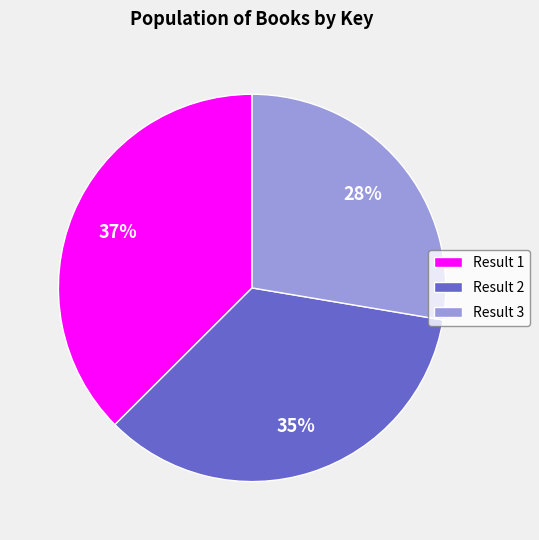

To the nearest percent, what is the average slice percentage?

33%